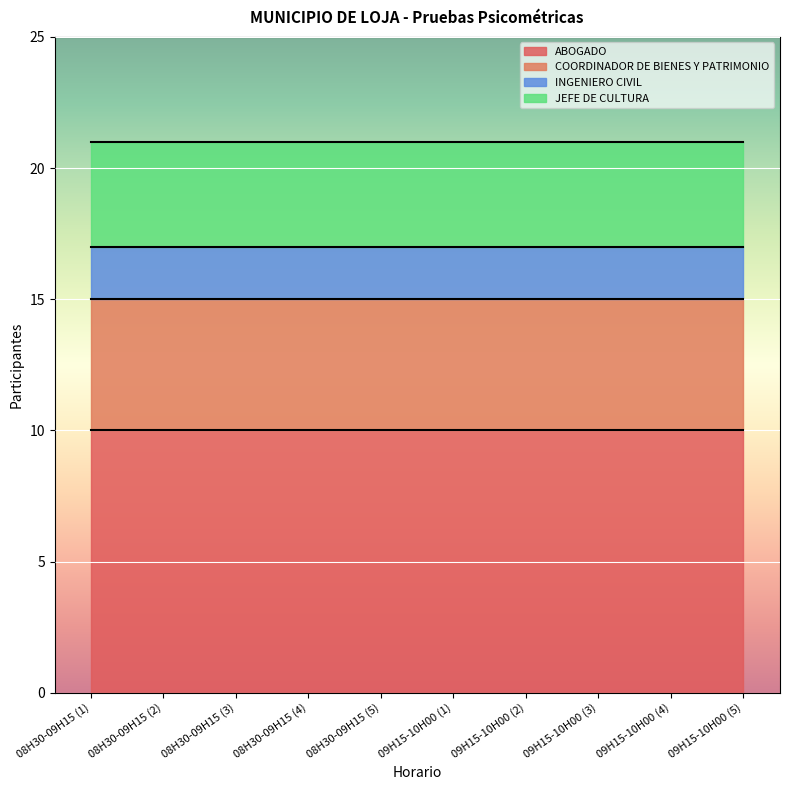

What is the value of the INGENIERO CIVIL point at the 1st from the left?

2